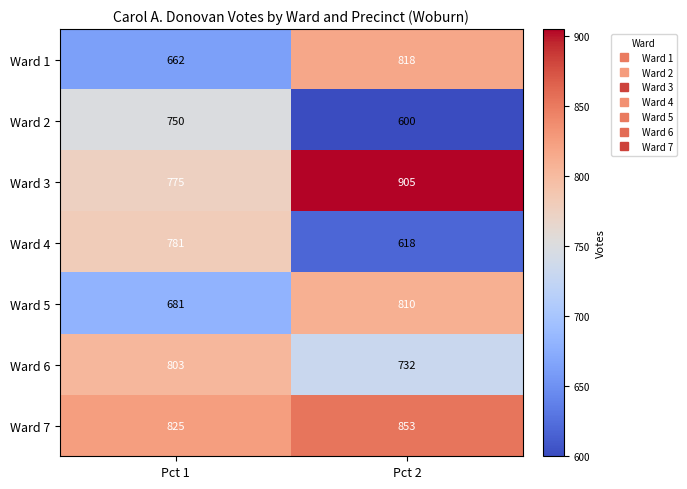

Reading left to right, transcribe all the data shown in this chart.

Ward 1: 662	818
Ward 2: 750	600
Ward 3: 775	905
Ward 4: 781	618
Ward 5: 681	810
Ward 6: 803	732
Ward 7: 825	853